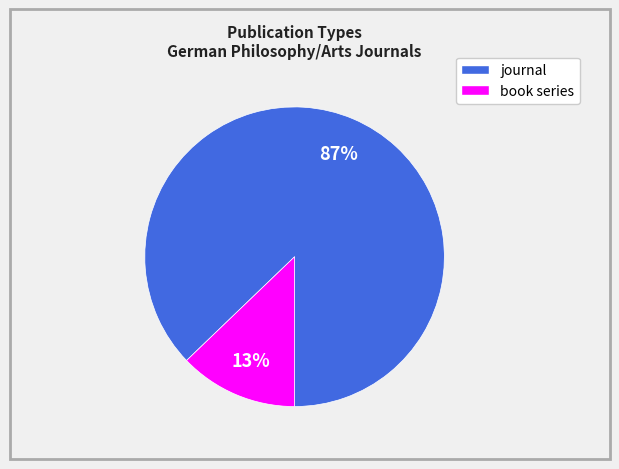

Combined, do book series and journal account for over 50%?

Yes